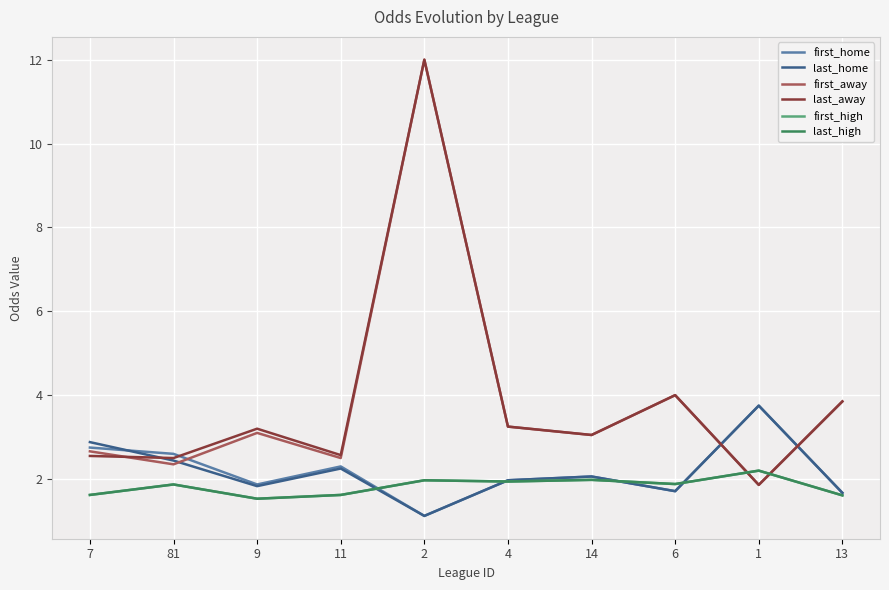

List the series in order of their peak value, lowest first.

first_high, last_high, first_home, last_home, first_away, last_away